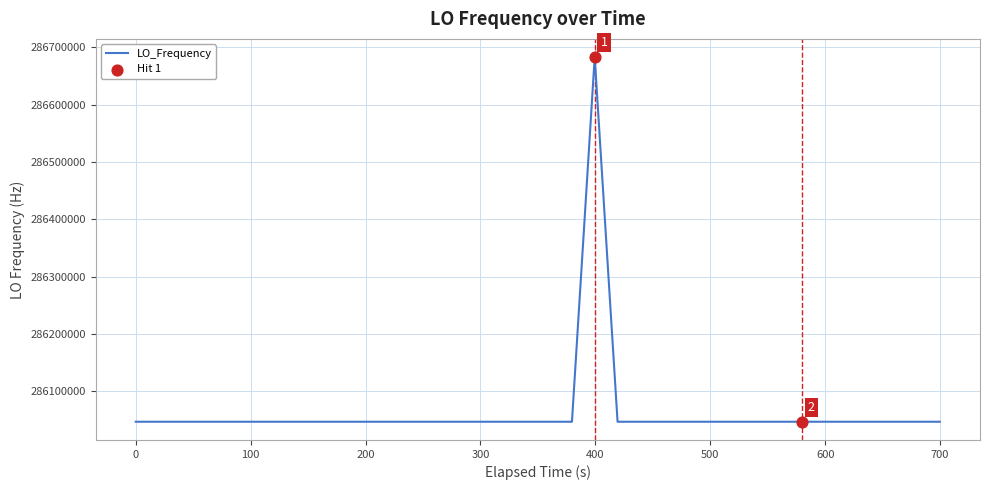

What is the difference between the maximum and minimum values?

635709.4